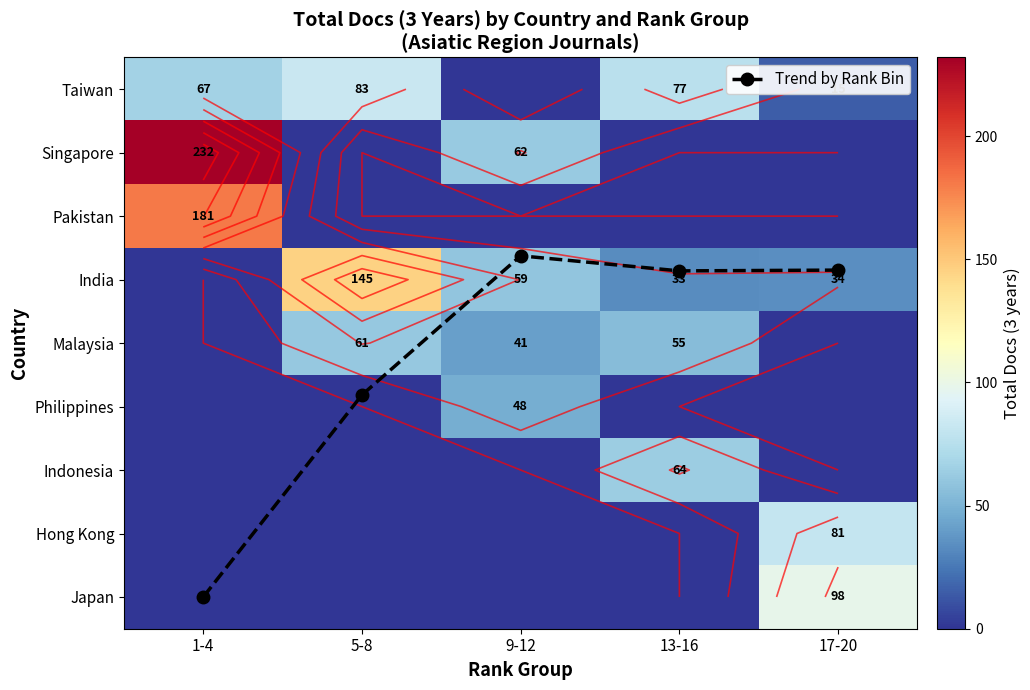

Between 1-4 and 17-20, which is larger?

1-4